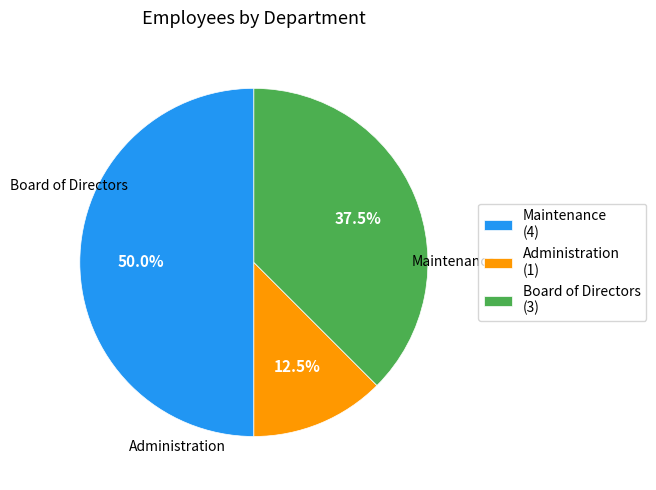

To the nearest percent, what percentage of the pie is Maintenance?

50%